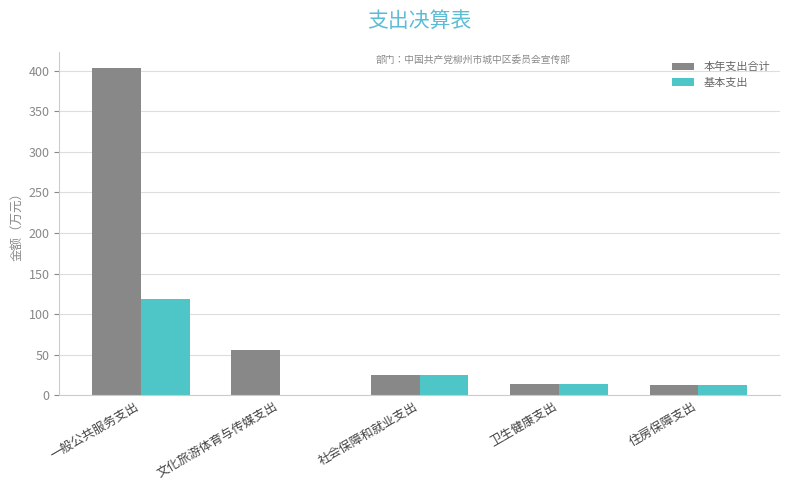

Count the number of data series in this chart.

2